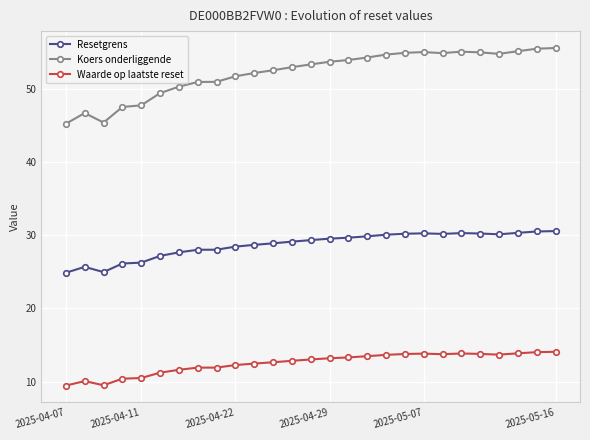

Count the number of categories in the chart.

27